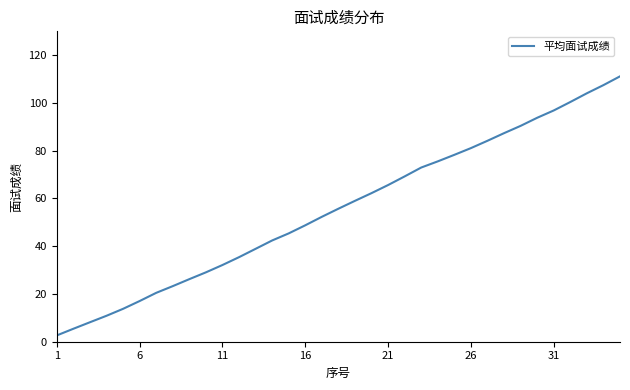

How many series are shown in this chart?

1